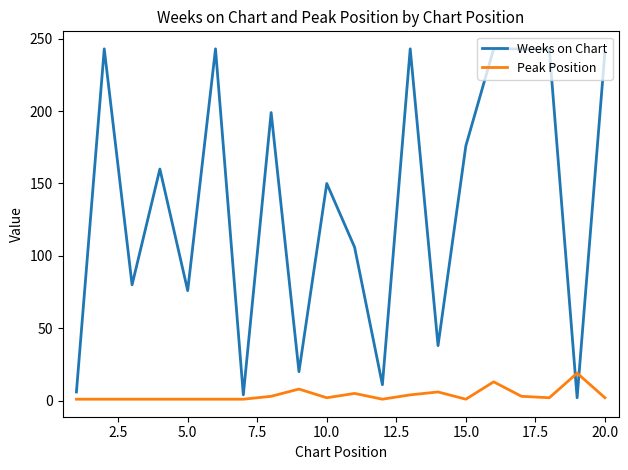

True or false: Weeks on Chart and Peak Position intersect in this chart.

True